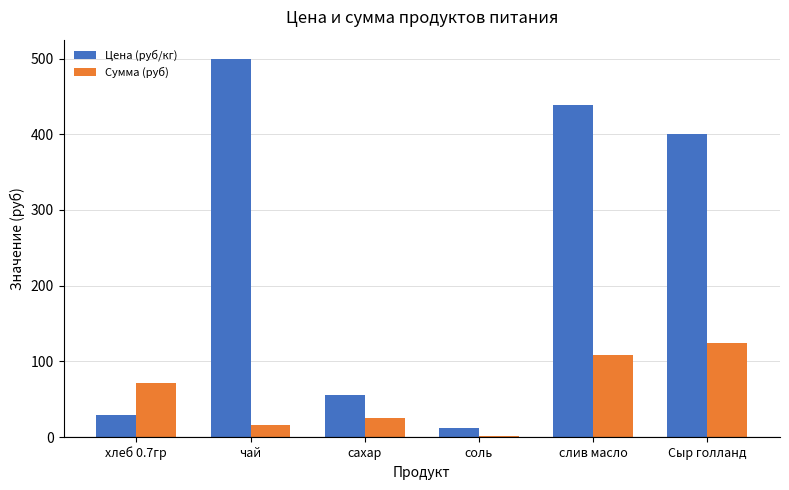

Is it true that Сумма (руб) equals 15.5 at чай?

True